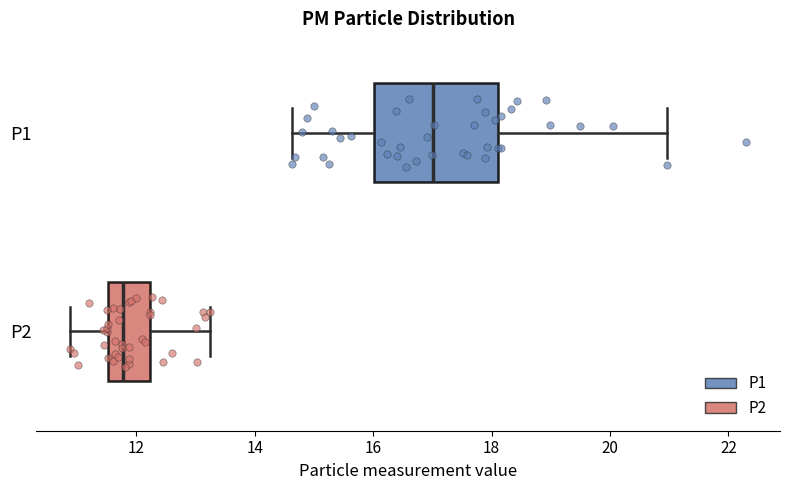

Reading bottom to top, transcribe this box plot: for each box, give where its median line is, the range the box spans, and where its two whiskers end, as read against the x-axis. The values are not printed on the chart, so give them approximately, as read against the axis.

P2: median 11.8, box 11.6 to 12.2, whiskers 10.8 to 13.2
P1: median 17.0, box 16.0 to 18.2, whiskers 14.6 to 21.0